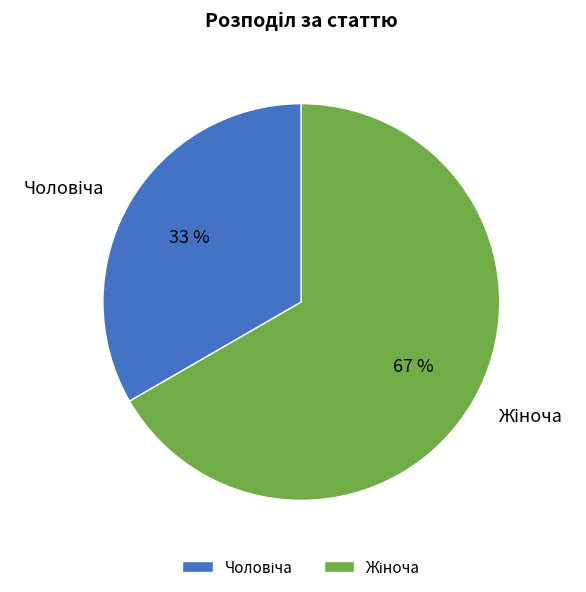

To the nearest percent, what is the average slice percentage?

50%